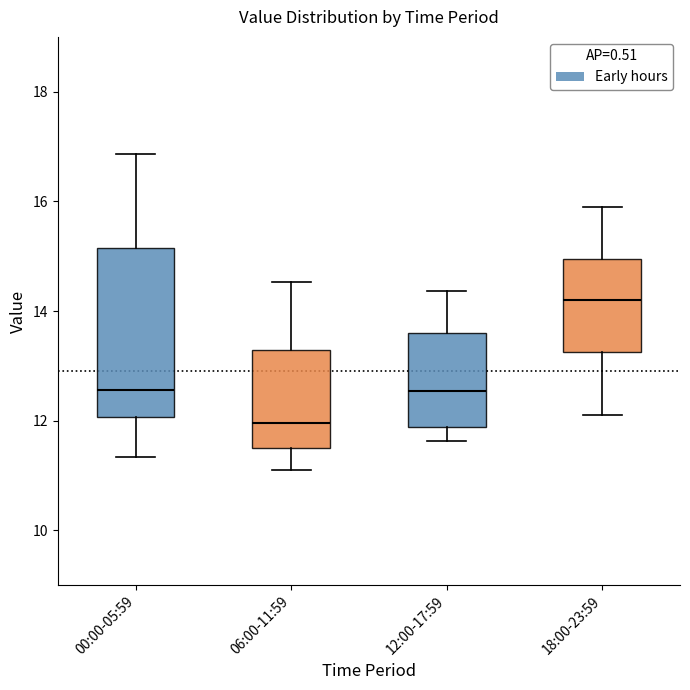

Reading left to right, read every box against the y-axis: the position of its median line, the range the box covers, and the ends of its whiskers. The values are not printed on the chart, so give them approximately, as read against the axis.

00:00-05:59: median 12.6, box 12.0 to 15.2, whiskers 11.4 to 16.8
06:00-11:59: median 12.0, box 11.6 to 13.2, whiskers 11.2 to 14.6
12:00-17:59: median 12.6, box 11.8 to 13.6, whiskers 11.6 to 14.4
18:00-23:59: median 14.2, box 13.2 to 15.0, whiskers 12.2 to 16.0